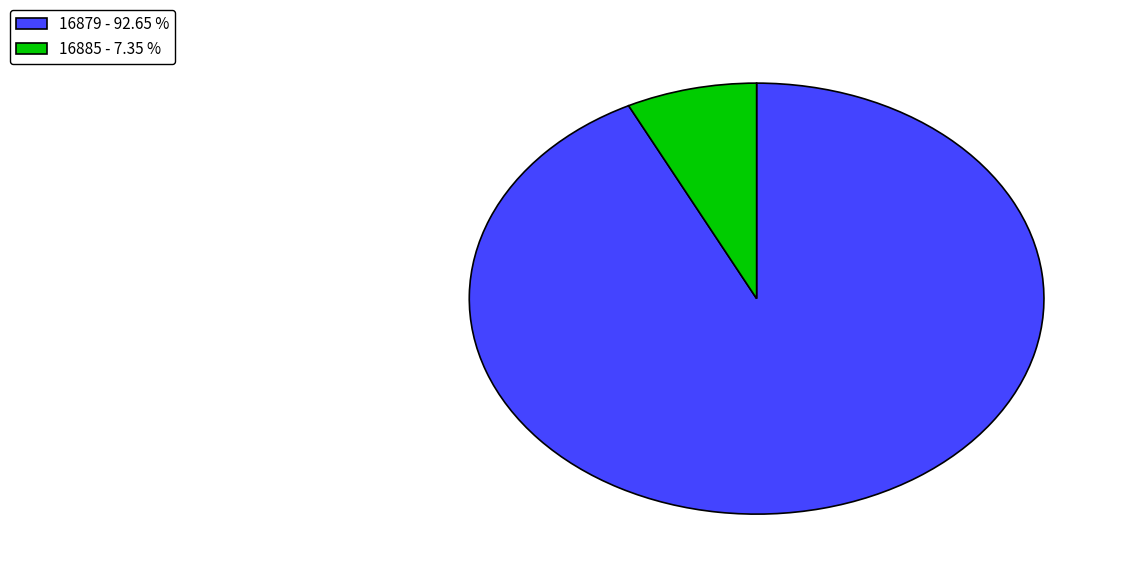

What is the largest slice in the pie chart?

16879